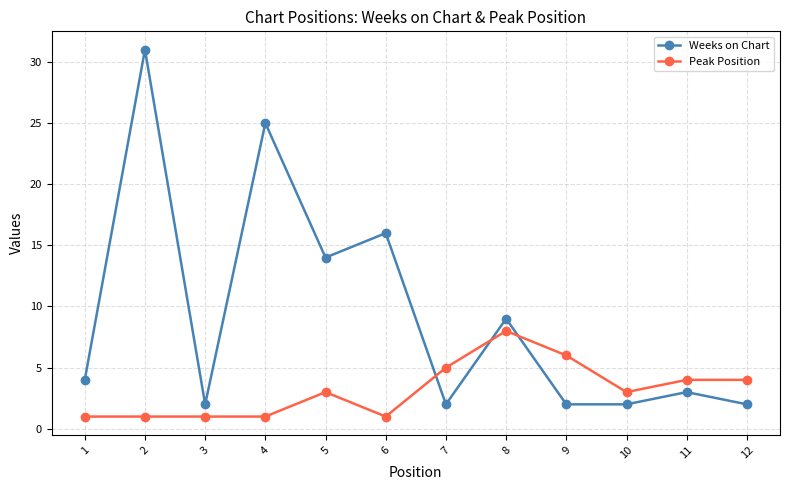

What are all the series names shown in the legend?

Weeks on Chart, Peak Position